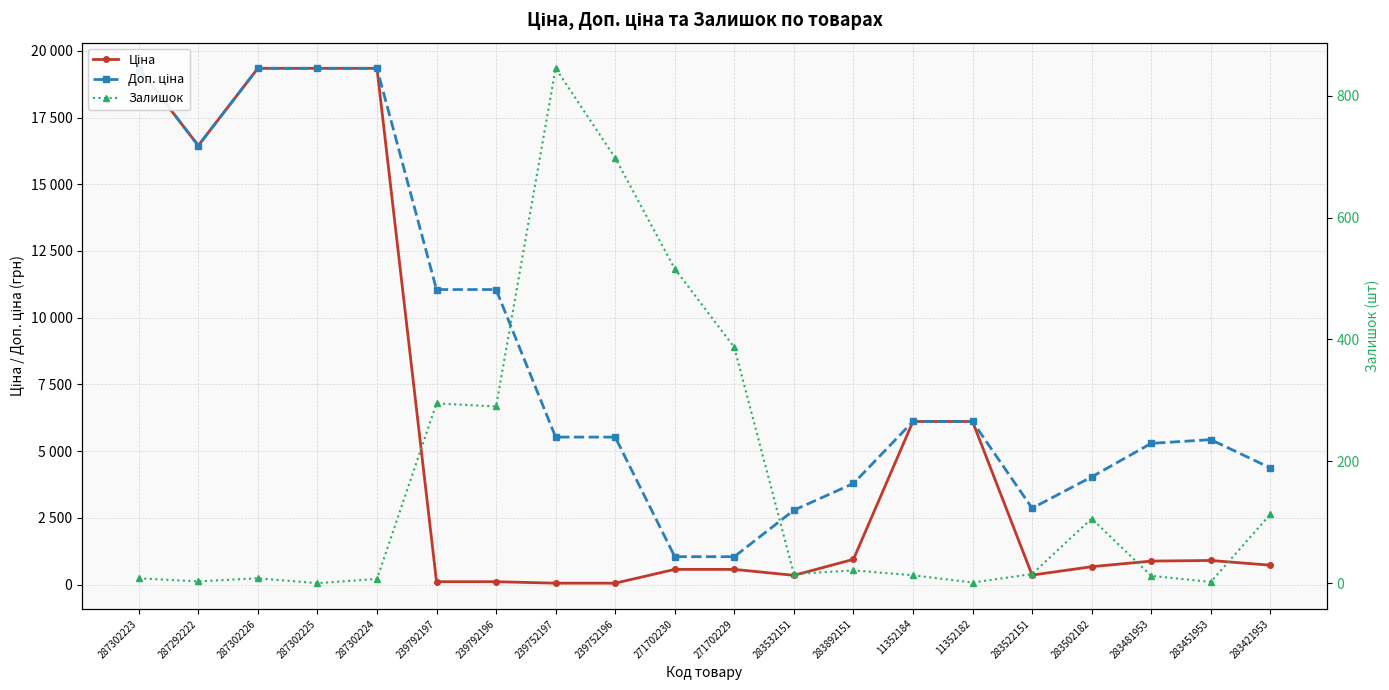

Which has a higher value, 287292222 or 283451953?

287292222